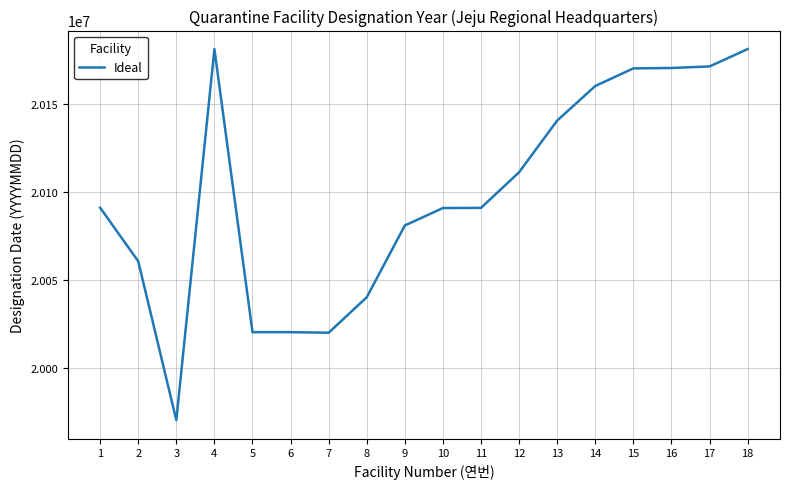

Is it true that the value at 18 is 8150535?

False